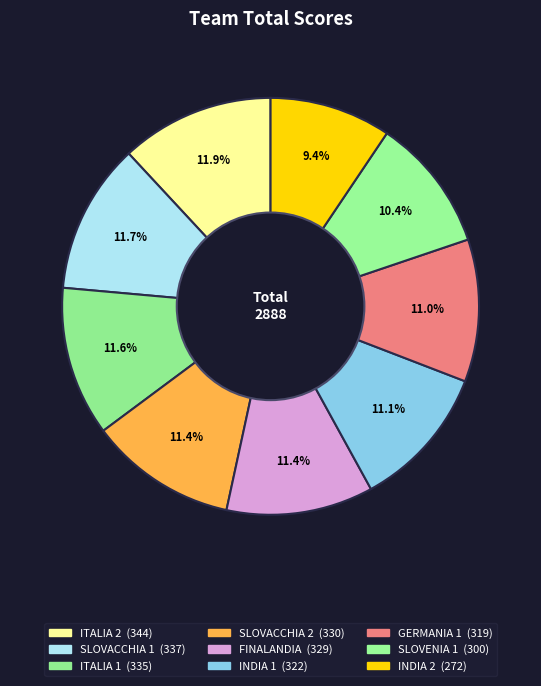

To the nearest percent, what is the average slice percentage?

11%